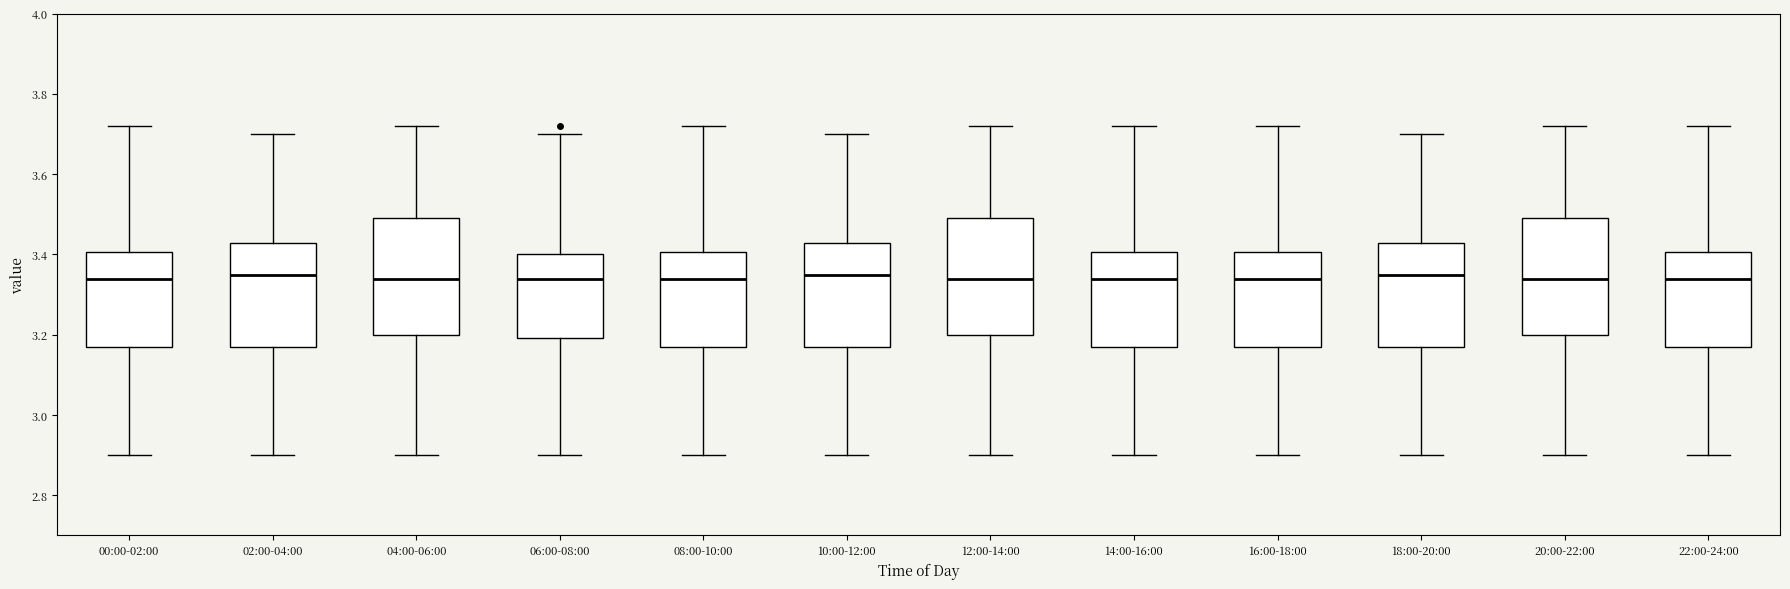

Reading left to right, read every box against the y-axis: the position of its median line, the range the box covers, and the ends of its whiskers. The values are not printed on the chart, so give them approximately, as read against the axis.

00:00-02:00: median 3.34, box 3.18 to 3.40, whiskers 2.90 to 3.72
02:00-04:00: median 3.36, box 3.18 to 3.42, whiskers 2.90 to 3.70
04:00-06:00: median 3.34, box 3.20 to 3.50, whiskers 2.90 to 3.72
06:00-08:00: median 3.34, box 3.20 to 3.40, whiskers 2.90 to 3.70
08:00-10:00: median 3.34, box 3.18 to 3.40, whiskers 2.90 to 3.72
10:00-12:00: median 3.36, box 3.18 to 3.42, whiskers 2.90 to 3.70
12:00-14:00: median 3.34, box 3.20 to 3.50, whiskers 2.90 to 3.72
14:00-16:00: median 3.34, box 3.18 to 3.40, whiskers 2.90 to 3.72
16:00-18:00: median 3.34, box 3.18 to 3.40, whiskers 2.90 to 3.72
18:00-20:00: median 3.36, box 3.18 to 3.42, whiskers 2.90 to 3.70
20:00-22:00: median 3.34, box 3.20 to 3.50, whiskers 2.90 to 3.72
22:00-24:00: median 3.34, box 3.18 to 3.40, whiskers 2.90 to 3.72